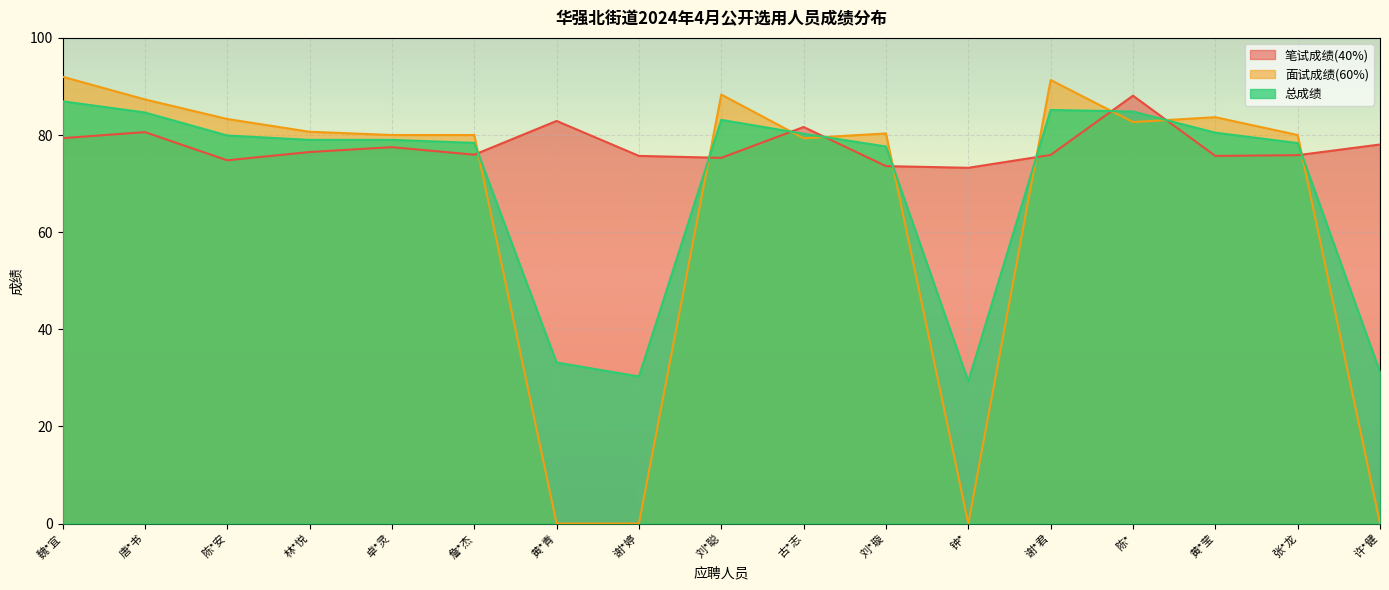

The value of 总成绩 at 唐*书 is 120.8. True or false?

False